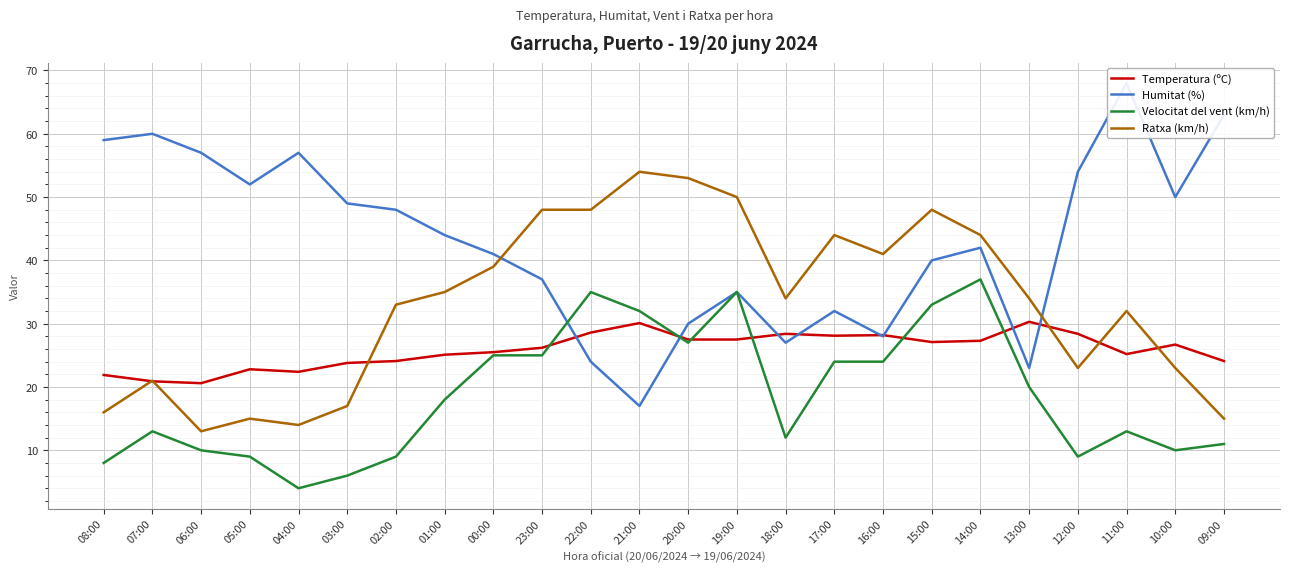

Is it true that Humitat (%) equals 63.0 at 09:00?

True